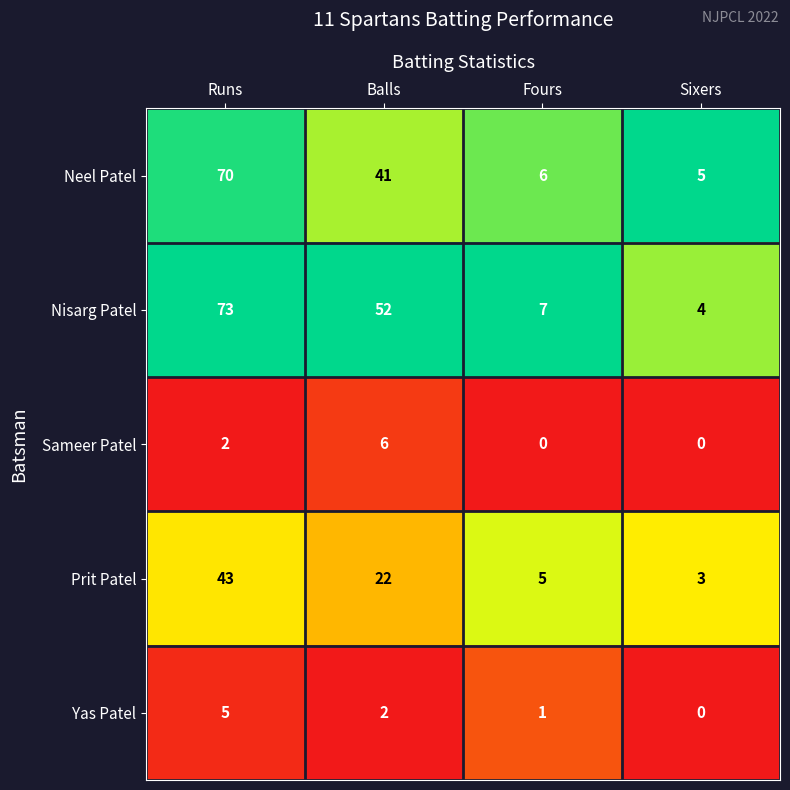

What is the total value across all series at Runs?

193